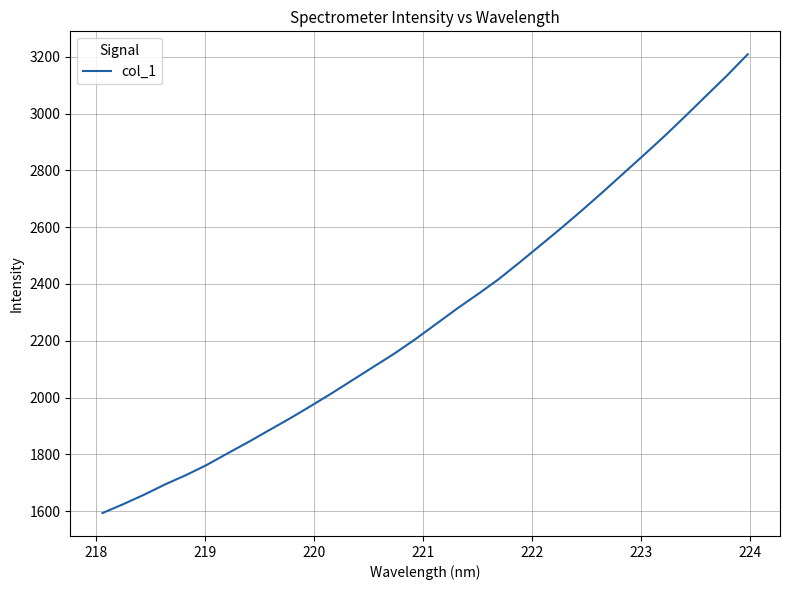

What is the smallest value displayed?

1593.3